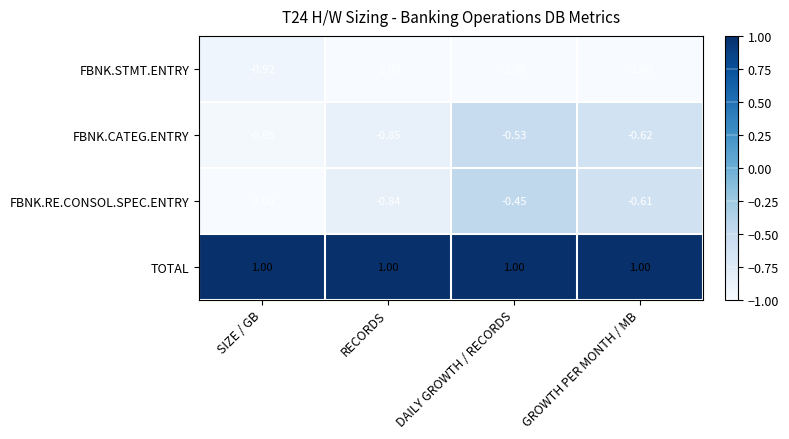

Which series has the largest total across all categories?

TOTAL